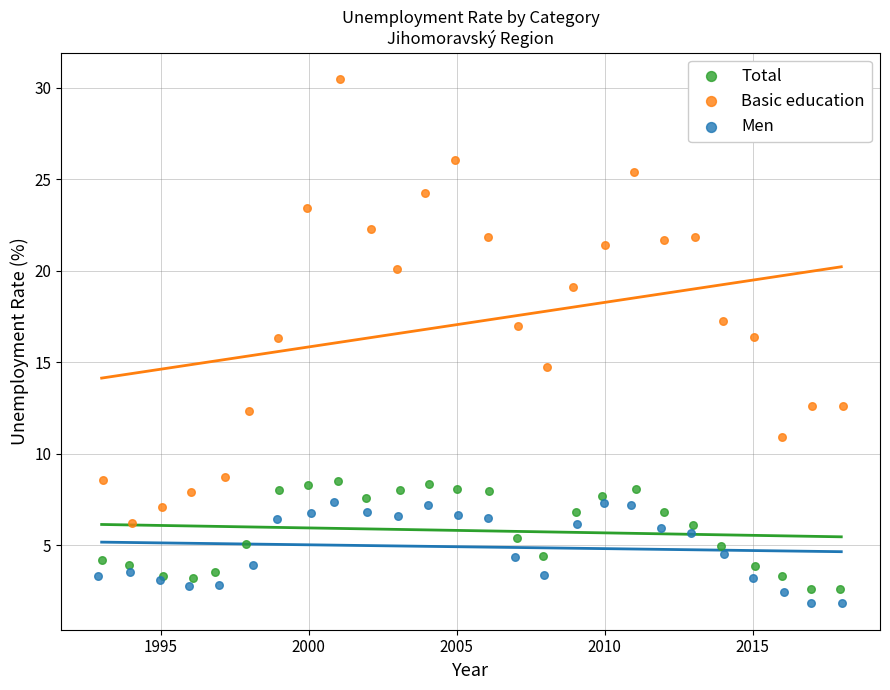

Which series contains the highest Y value?

Basic education